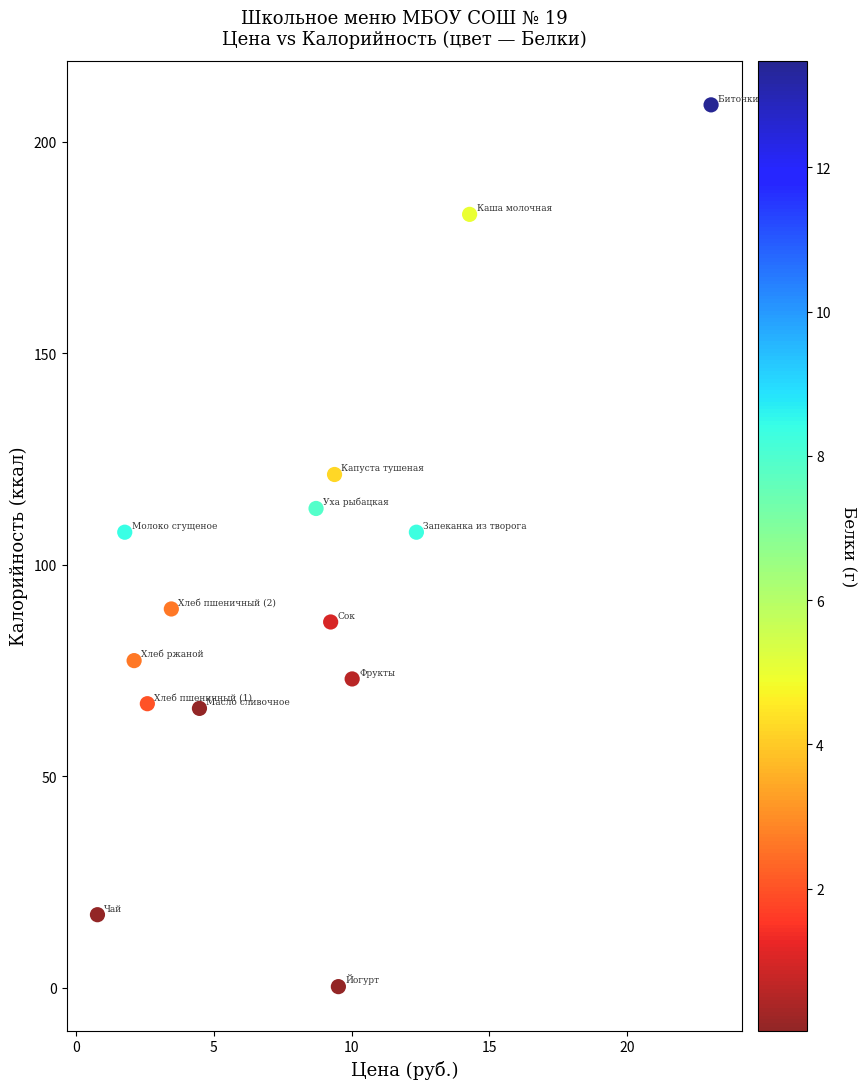

What is the range of Y values (max minus min)?

208.4